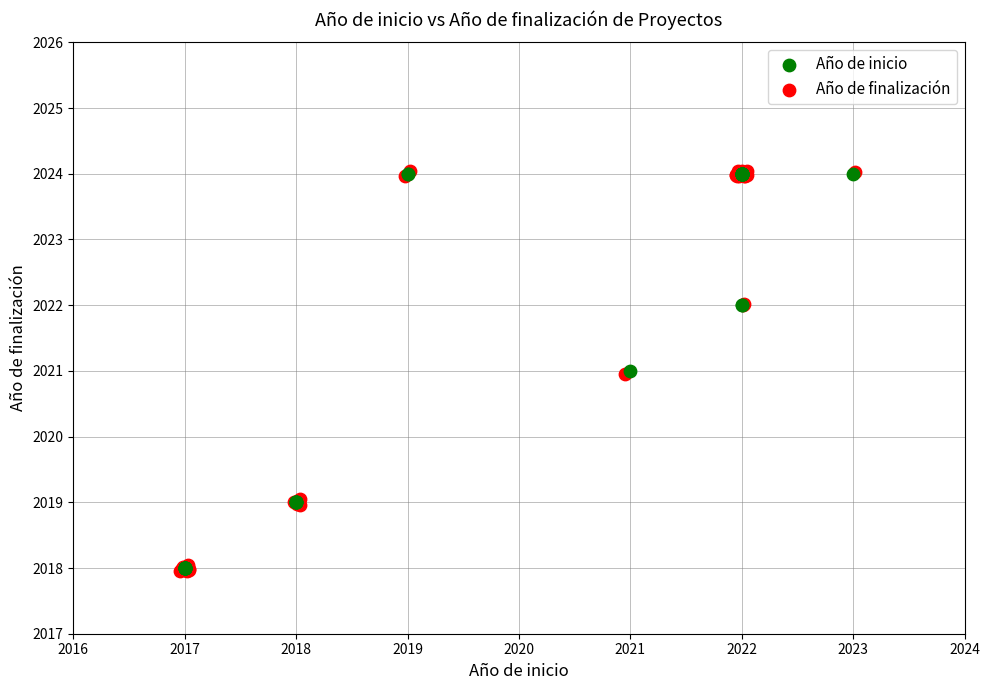

Which series has the widest spread of Y values?

Año de finalización